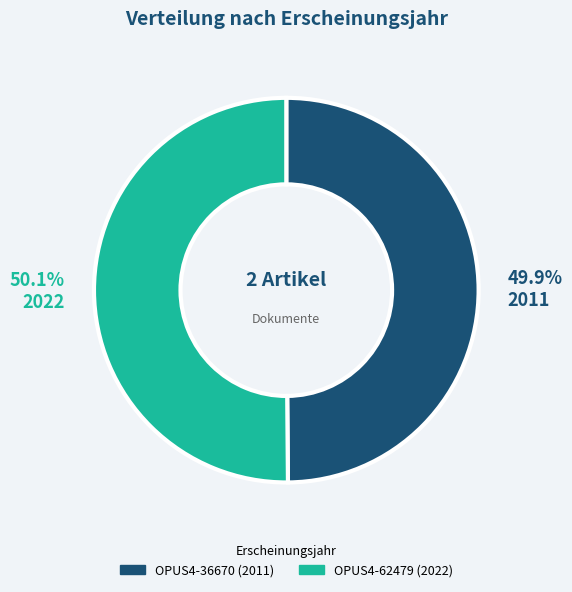

What is the total percentage of OPUS4-36670 and OPUS4-62479?

100.0%